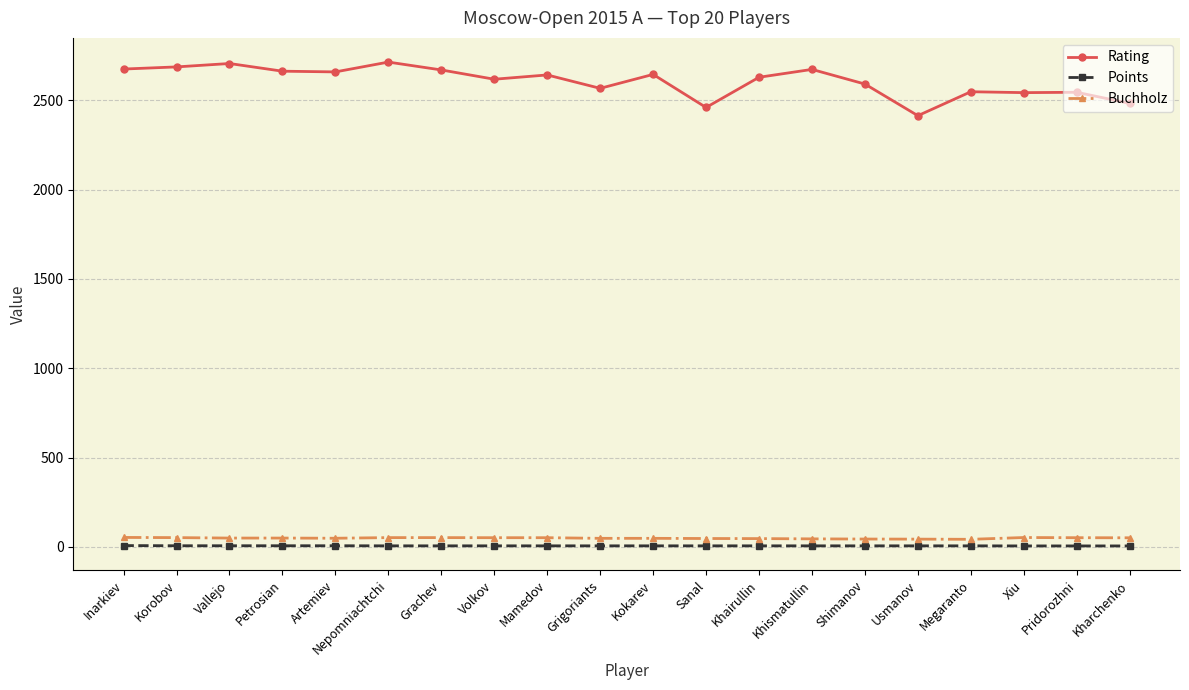

True or false: Points and Rating intersect in this chart.

False